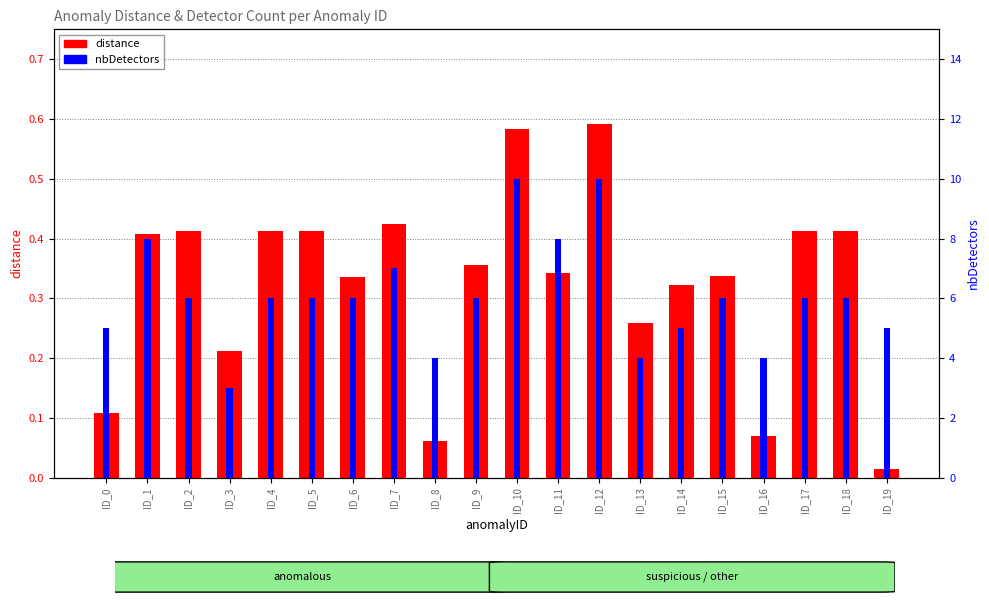

Which series has the widest spread of values?

nbDetectors